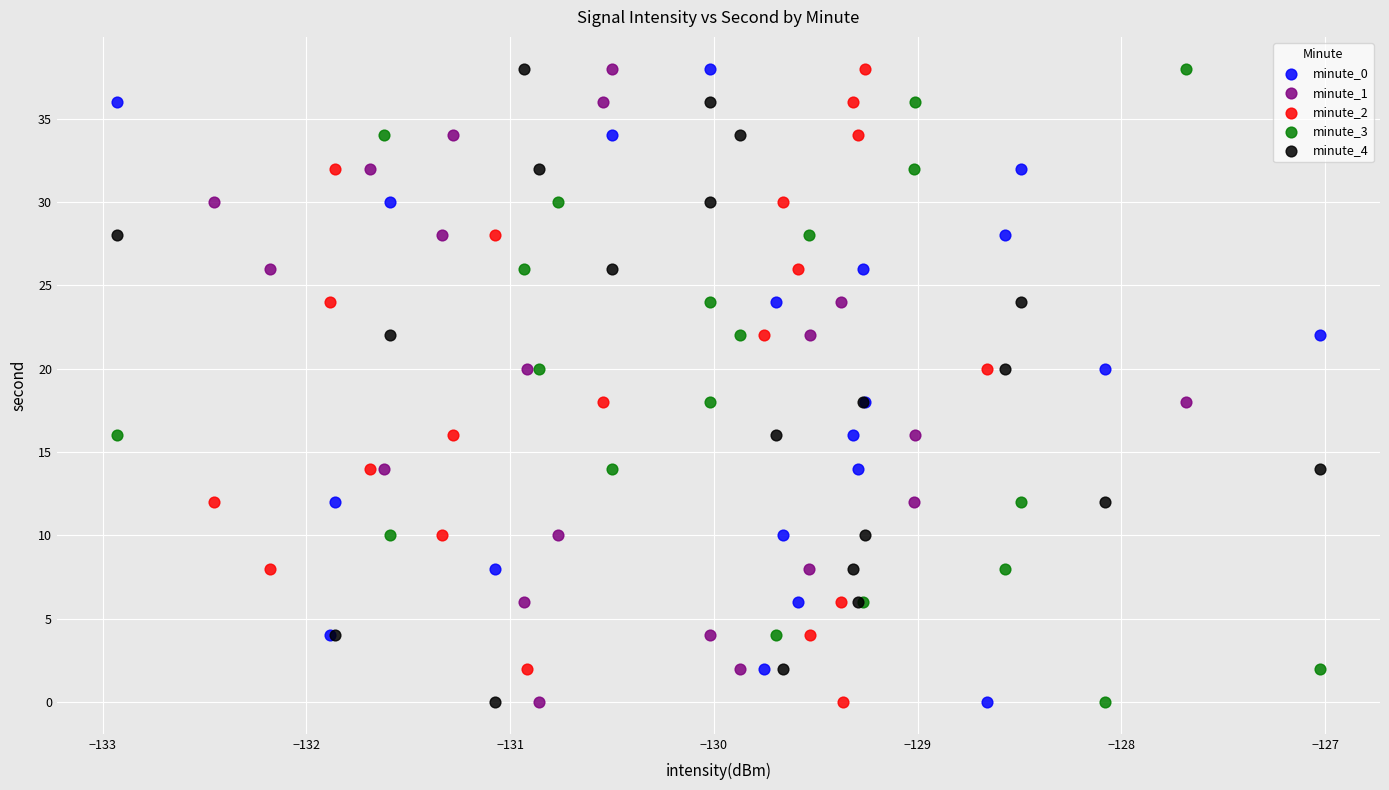

What are all the series names shown in the legend?

minute_0, minute_1, minute_2, minute_3, minute_4